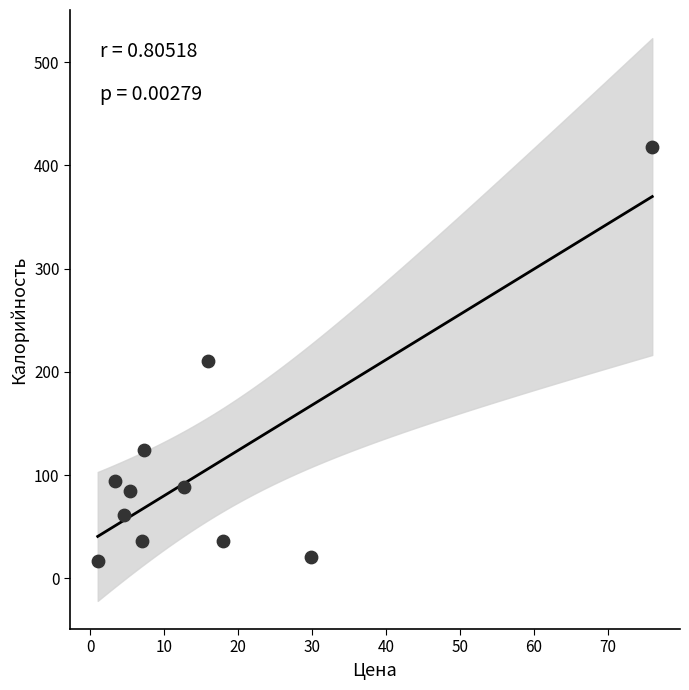

What Y value in the scatter plot is closest to 217?

210.1